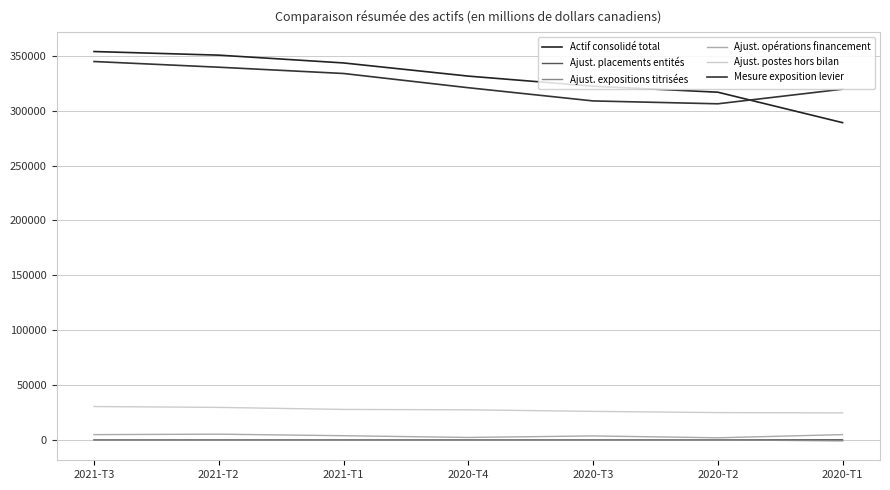

What is the lowest value of the Ajust. expositions titrisées series?

-898